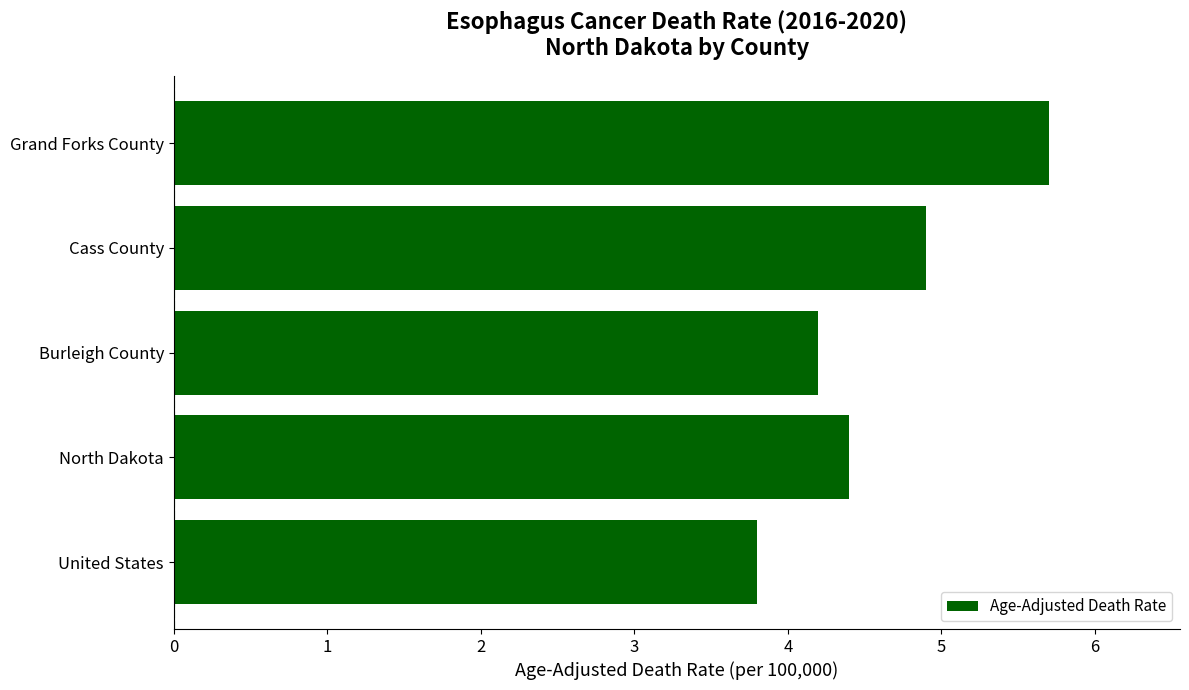

What is the approximate value at Grand Forks County?

5.7